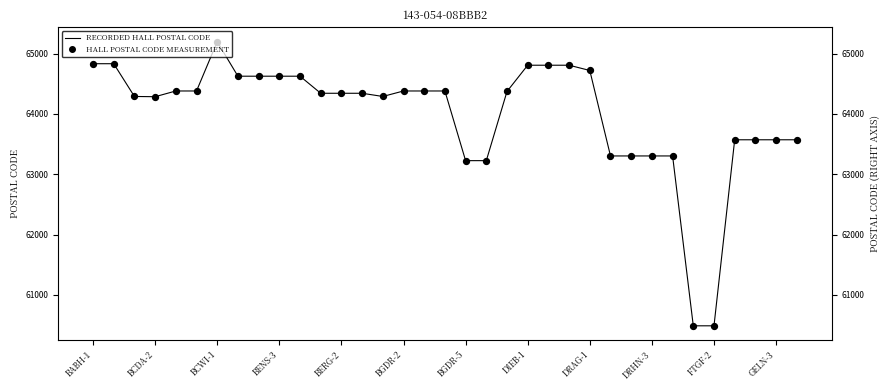

Which series contains the lowest Y value?

RECORDED HALL POSTAL CODE